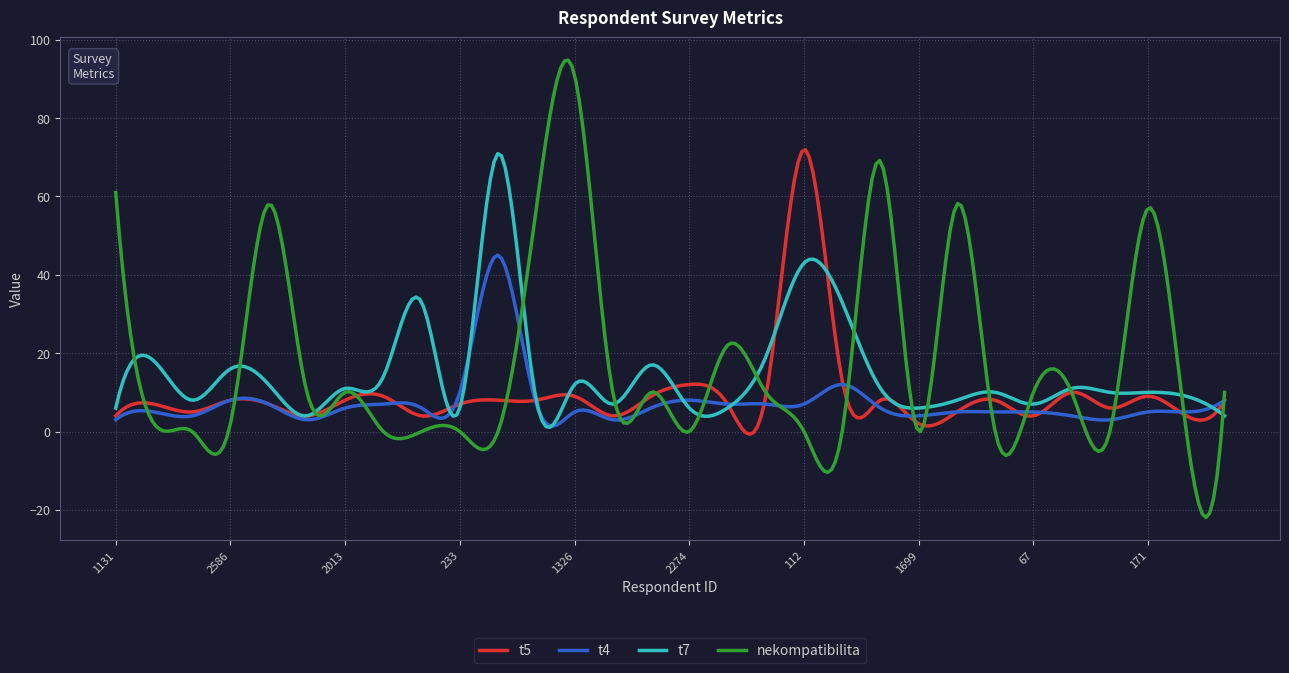

What is the minimum value shown in the chart?

-21.9